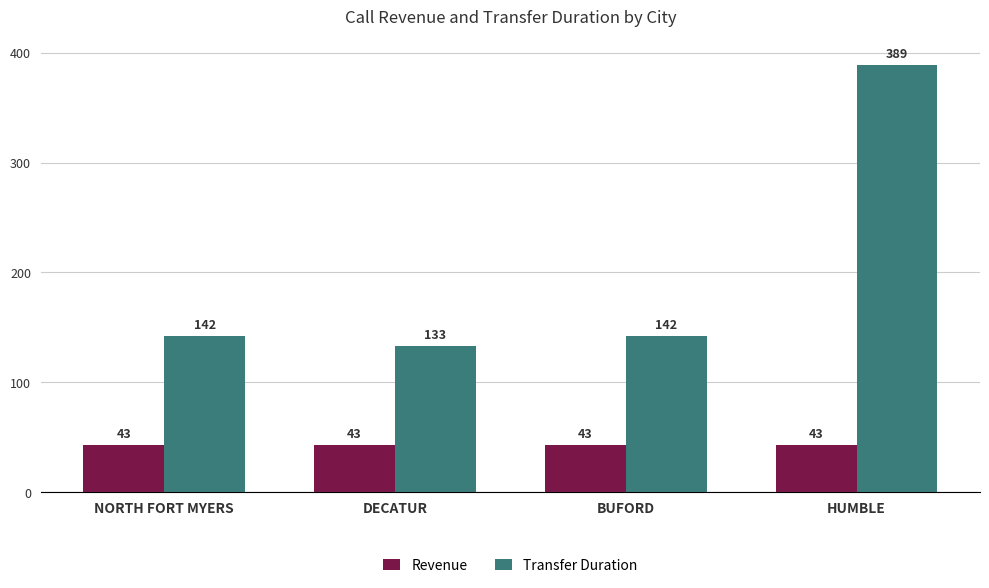

Which series has the largest total across all categories?

Transfer Duration